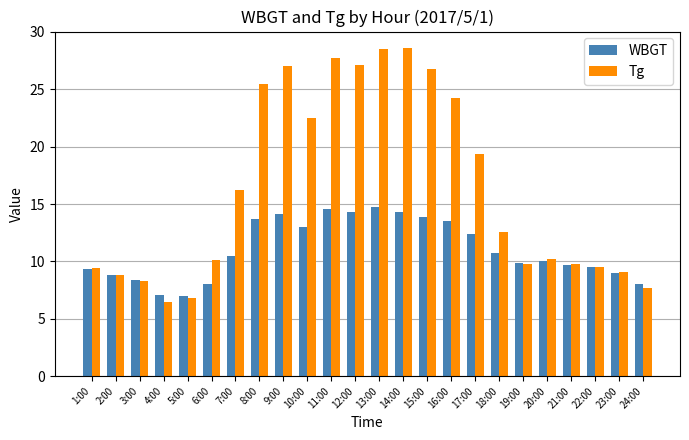

What is the difference between the second highest and second lowest values in the Tg series?

21.7